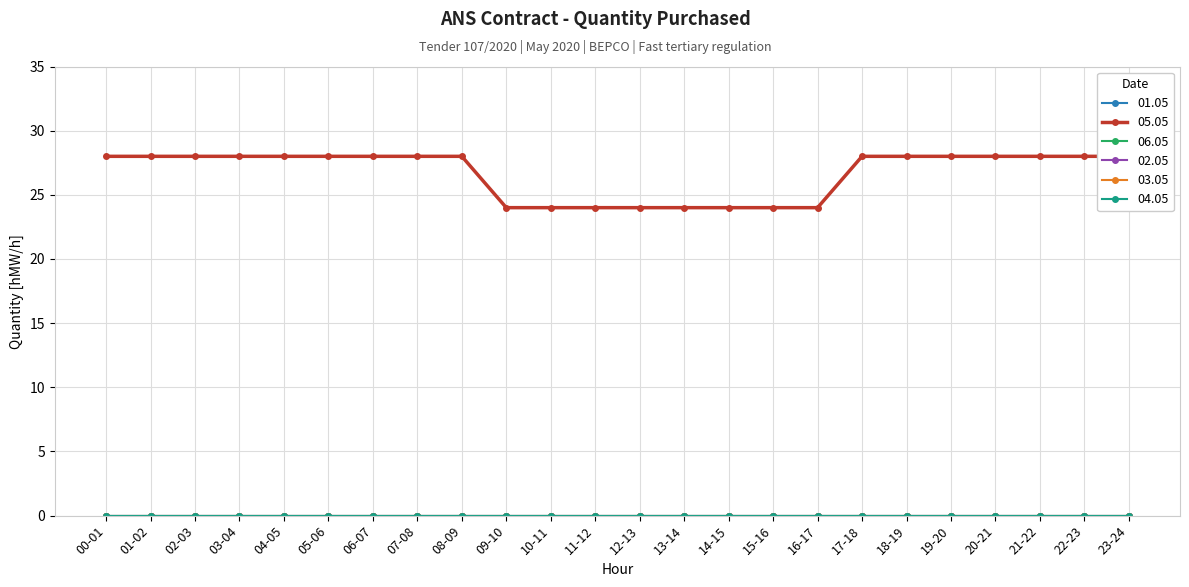

True or false: 03.05 and 06.05 cross at least once.

False